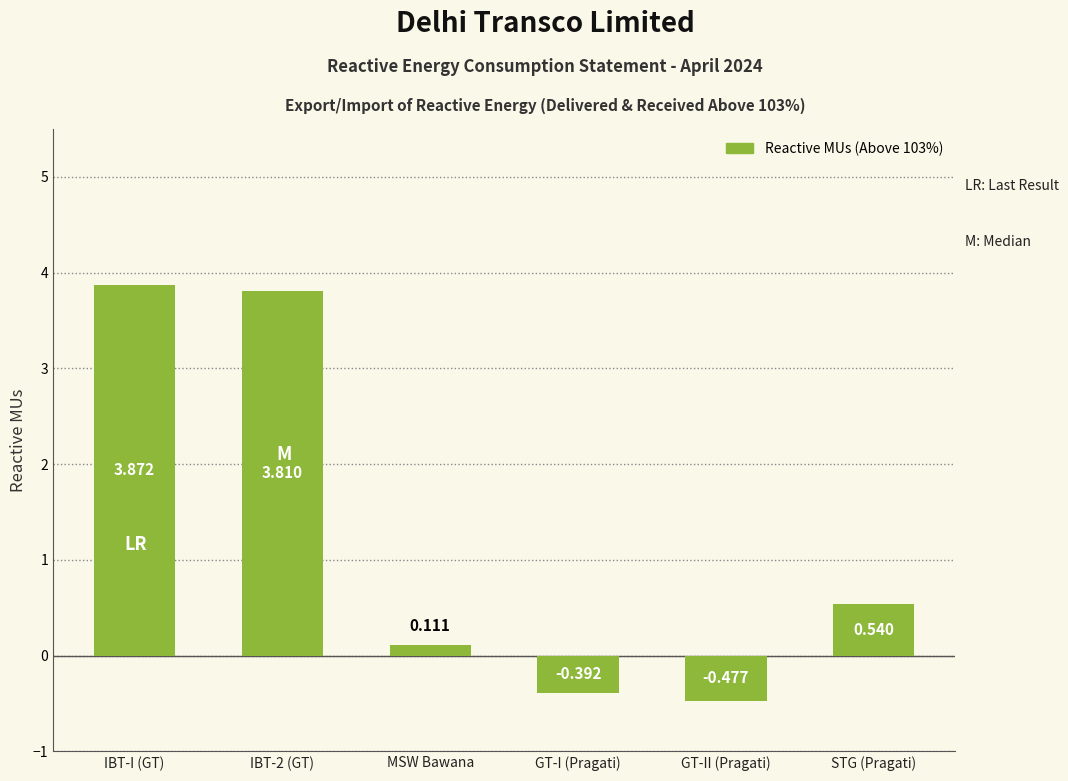

At which category does the chart reach its minimum across all series?

GT-II (Pragati)